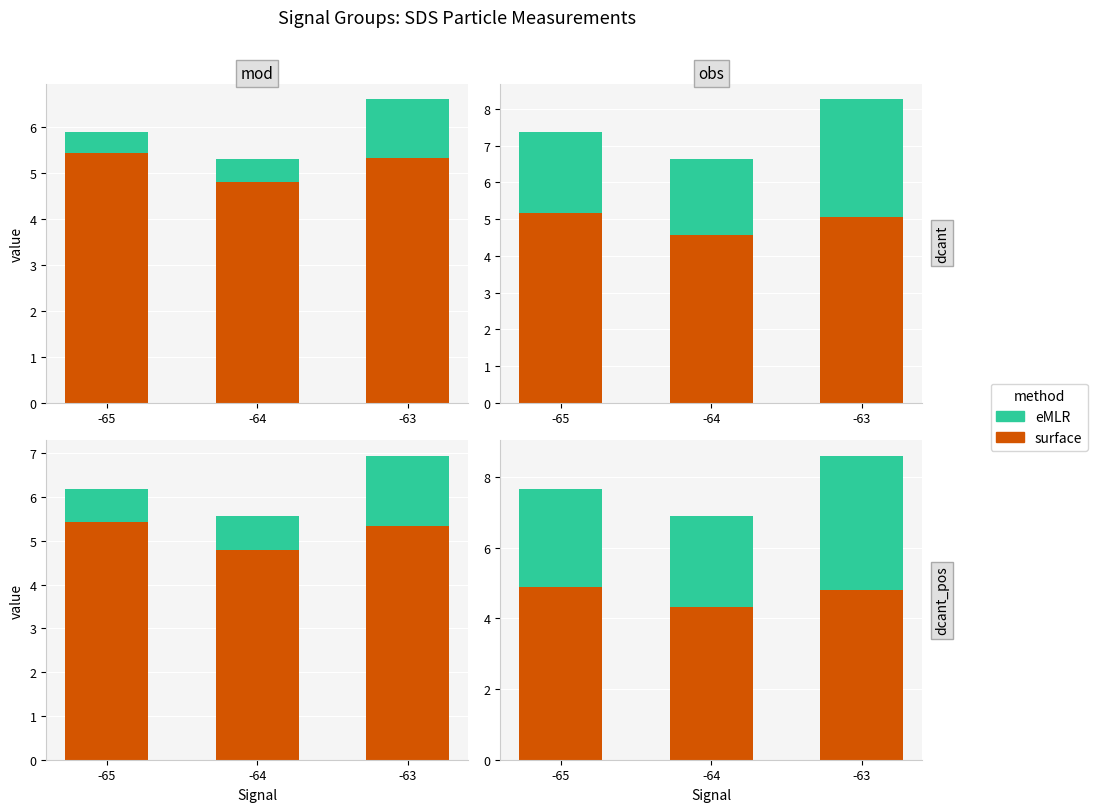

Rank the series at -63 from highest to lowest value.

eMLR, surface